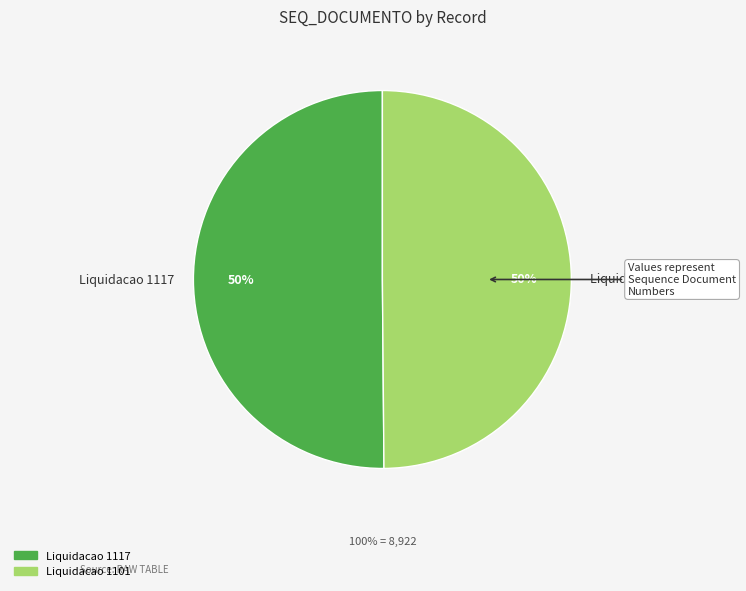

Is it true that Liquidacao 1101 is 50% of the pie?

True